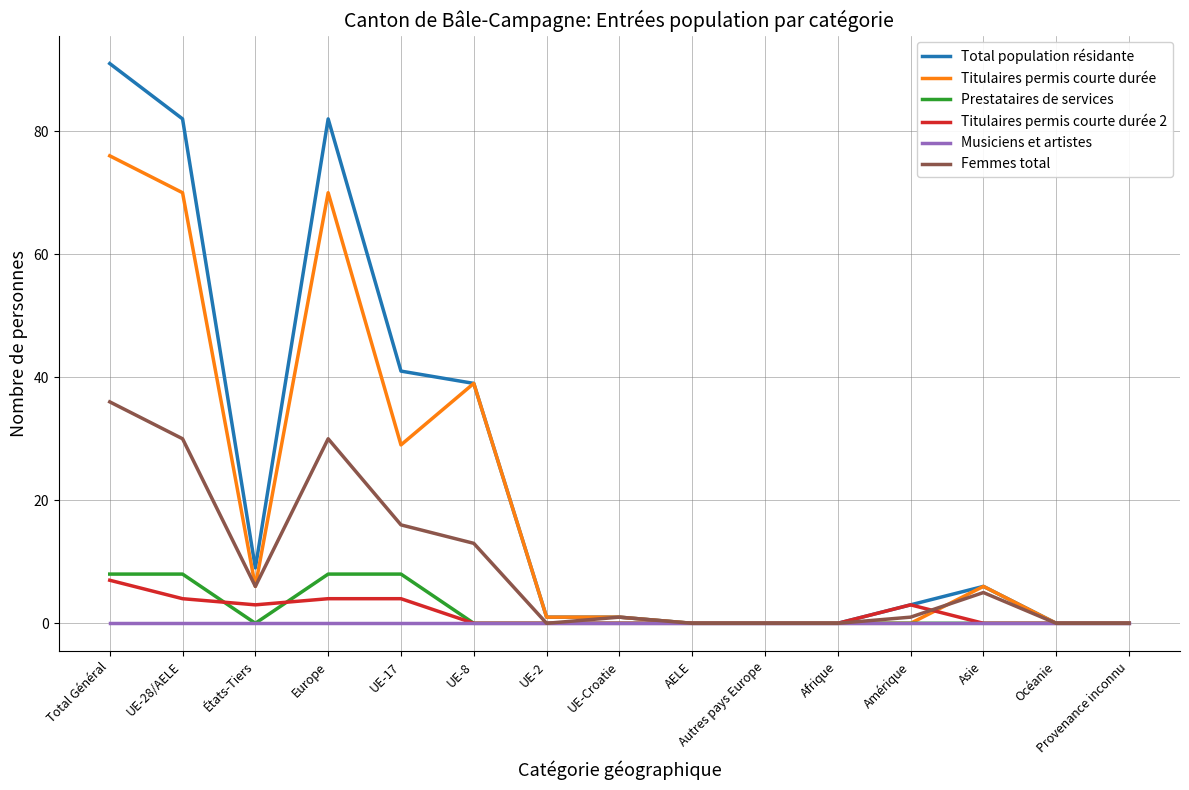

What is the total value across all series at UE-8?

91